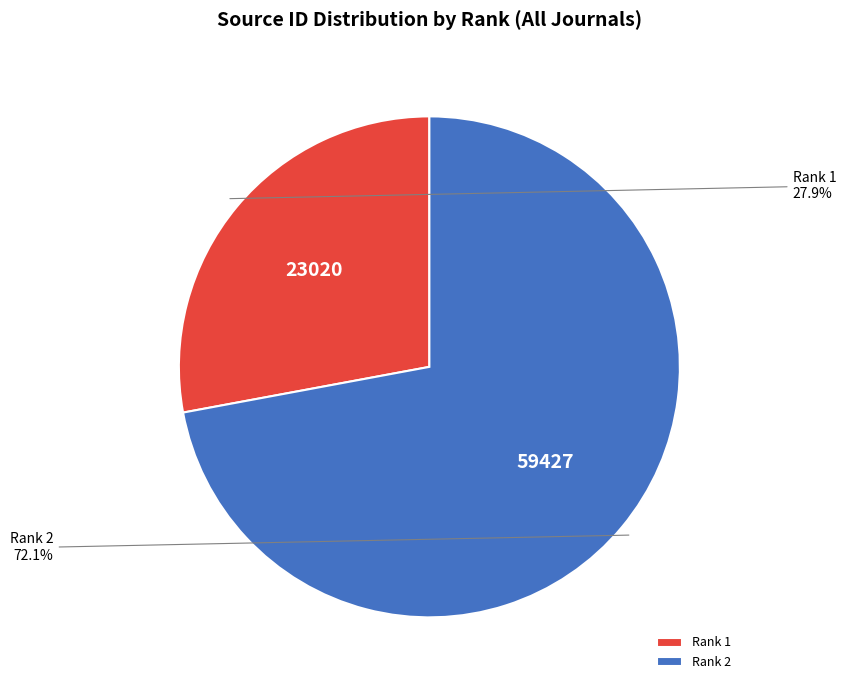

What is the ratio of the value at Rank 2 to the value at Rank 1?

2.6